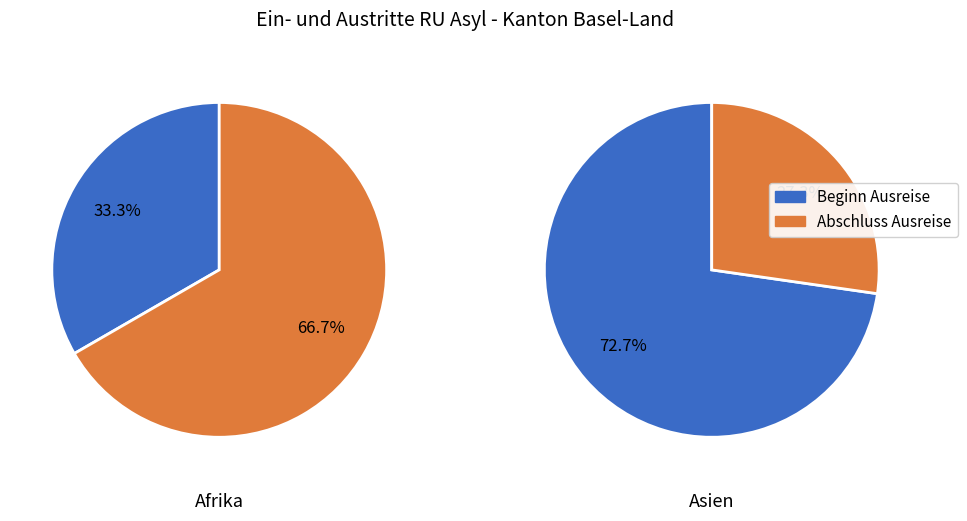

Count the number of slices in the pie.

2